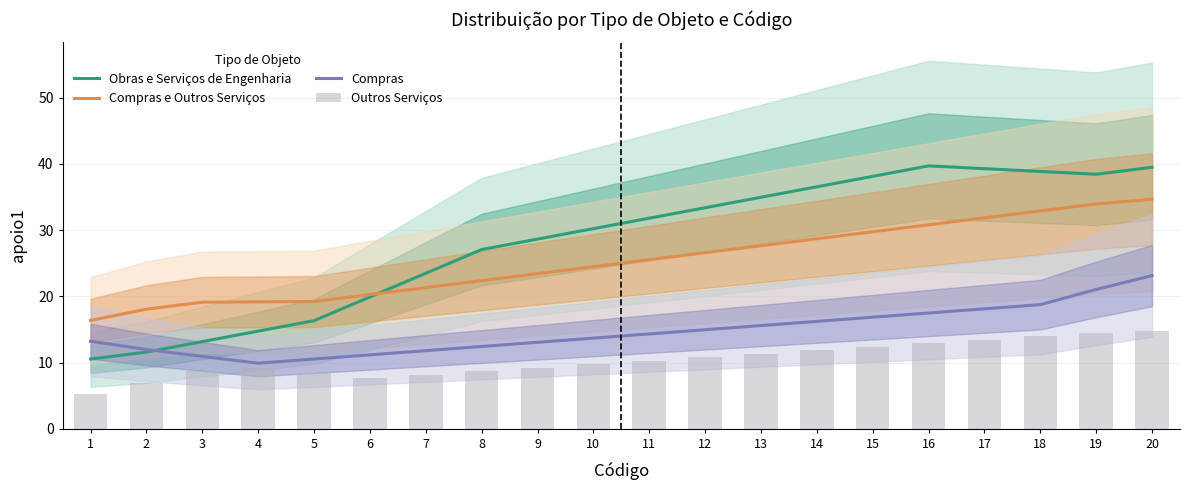

Reading right to left, extract all data points from this chart.

Obras e Serviços de Engenharia: 39.5	38.4	38.8	39.3	39.7	38.1	36.5	34.9	33.4	31.8	30.2	28.6	27.1	23.5	19.9	16.3	14.7	13.2	11.6	10.5
Compras e Outros Serviços: 34.6	33.9	32.9	31.8	30.8	29.7	28.7	27.6	26.6	25.5	24.5	23.4	22.4	21.3	20.3	19.2	19.2	19.1	18.1	16.4
Compras: 23.1	21.0	18.7	18.1	17.5	16.8	16.2	15.6	14.9	14.3	13.7	13.1	12.4	11.8	11.2	10.5	9.9	10.9	12.0	13.2
Outros Serviços: 14.8	14.5	13.9	13.4	12.9	12.4	11.8	11.3	10.8	10.3	9.7	9.2	8.7	8.2	7.6	8.4	9.2	8.7	6.9	5.2